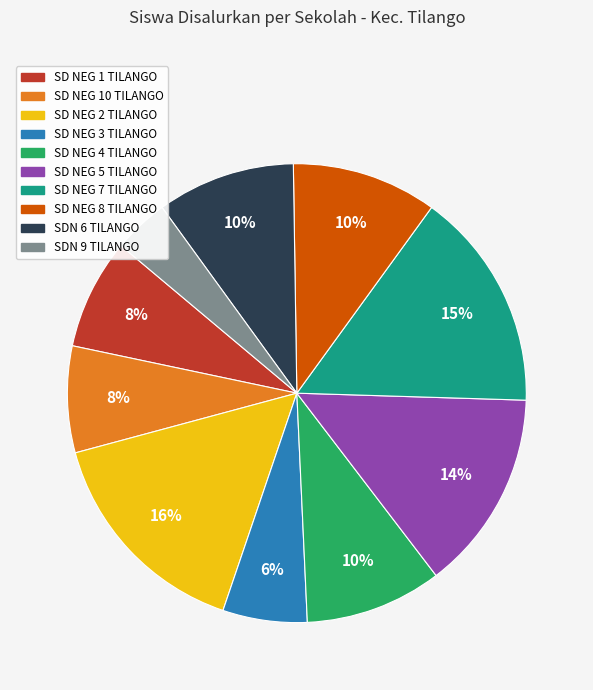

To the nearest percent, what is the difference between the largest and smallest slice percentages?

12%